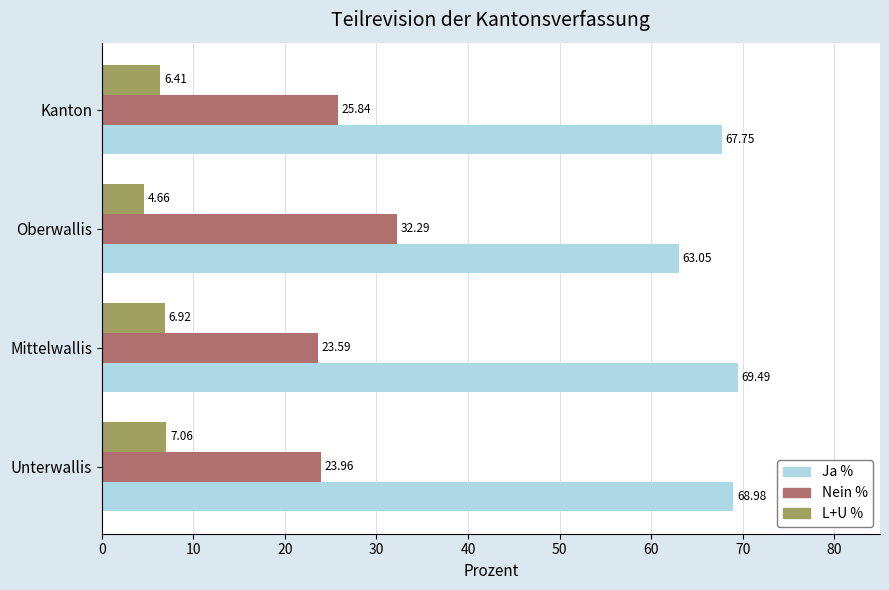

What is the difference between the maximum and minimum values in the L+U % series?

2.4